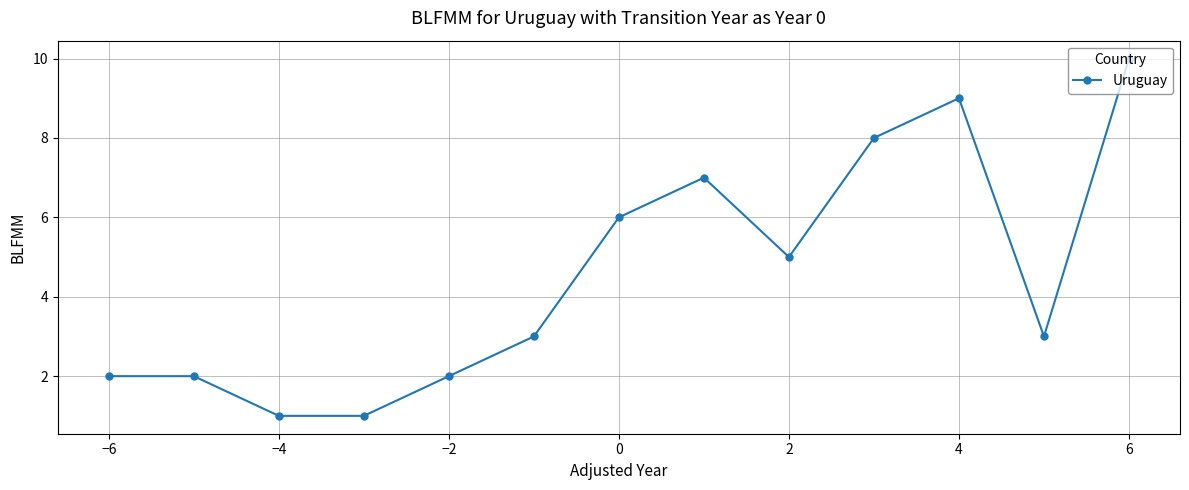

What is the value of the 12th point from the left?

3